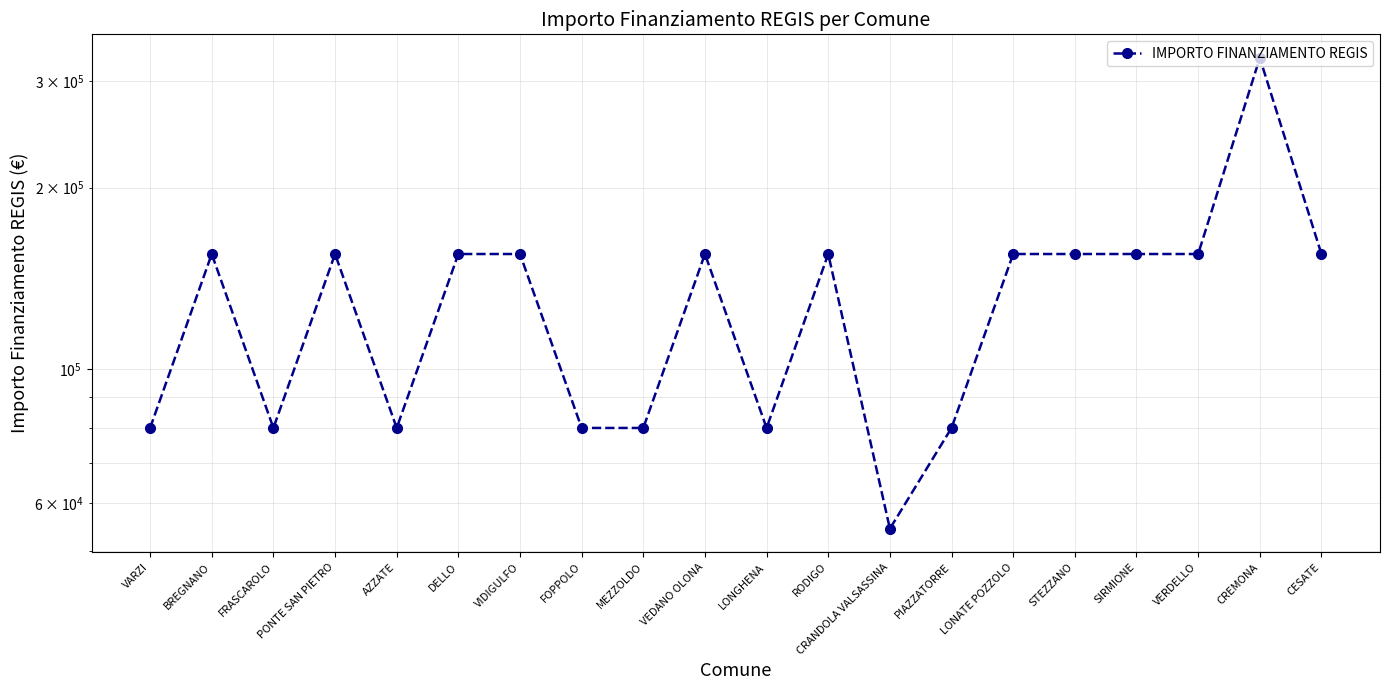

The chart shows a value of 266307 at VIDIGULFO. True or false?

False